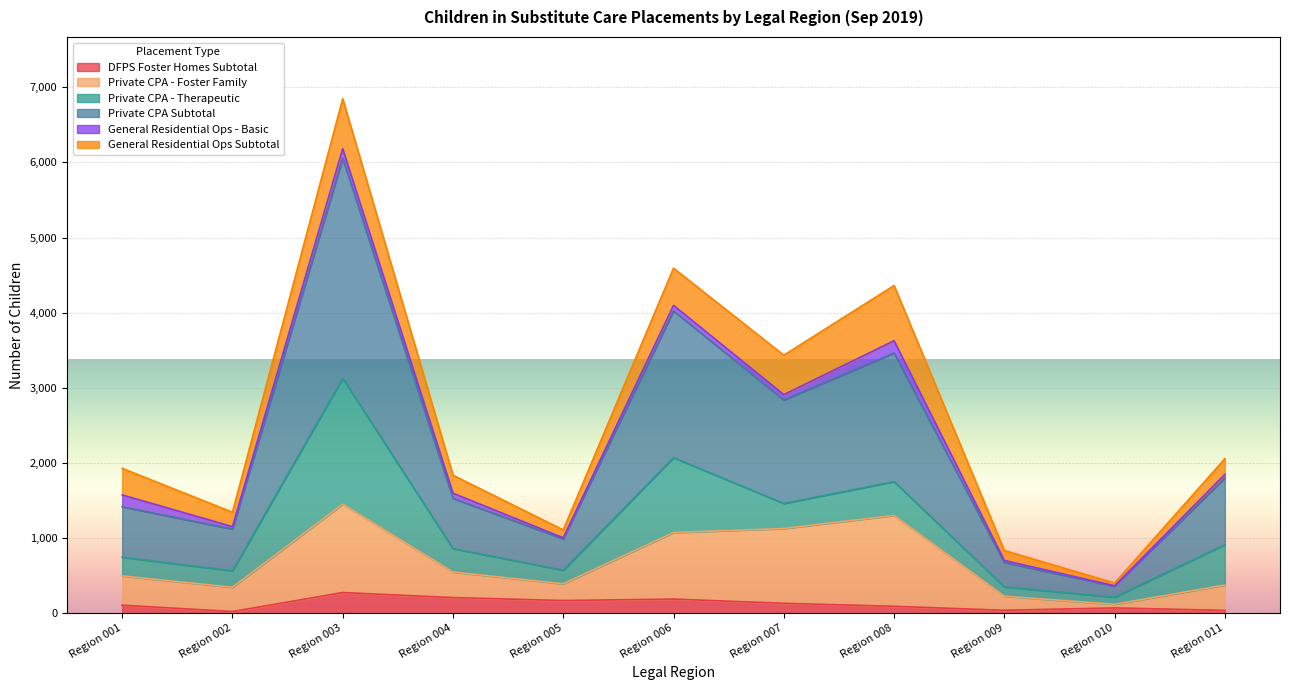

Which category has the lowest value in the Private CPA - Foster Family series?

Region 010